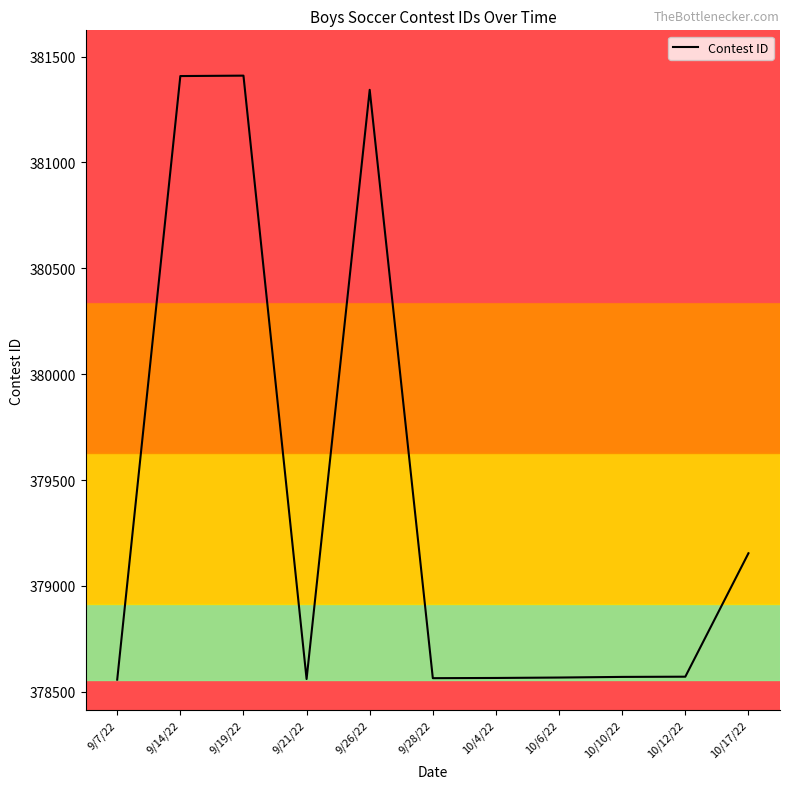

What is the average value?

379388